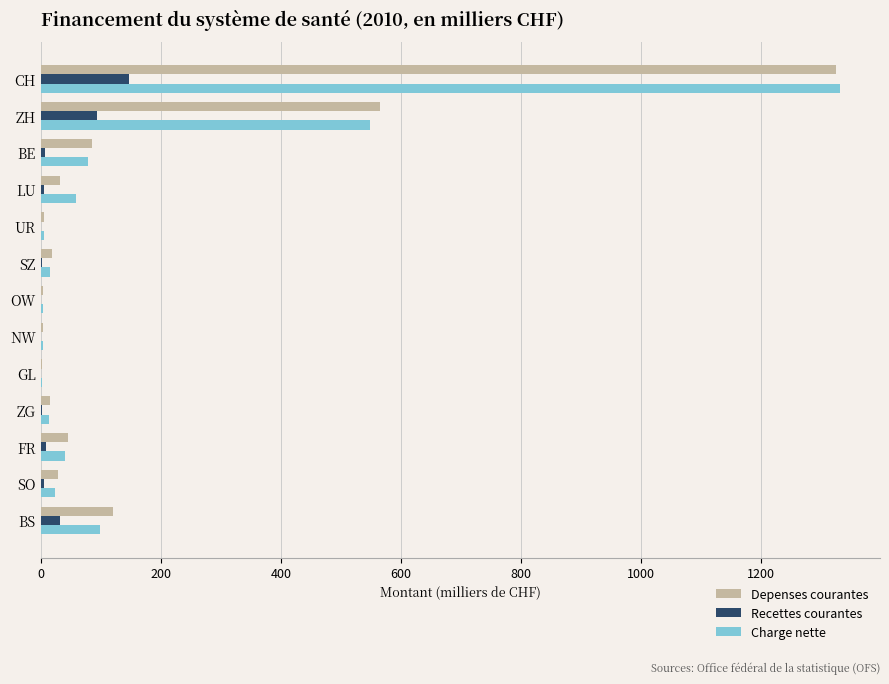

The Depenses courantes series shows 45.3 at FR. True or false?

True